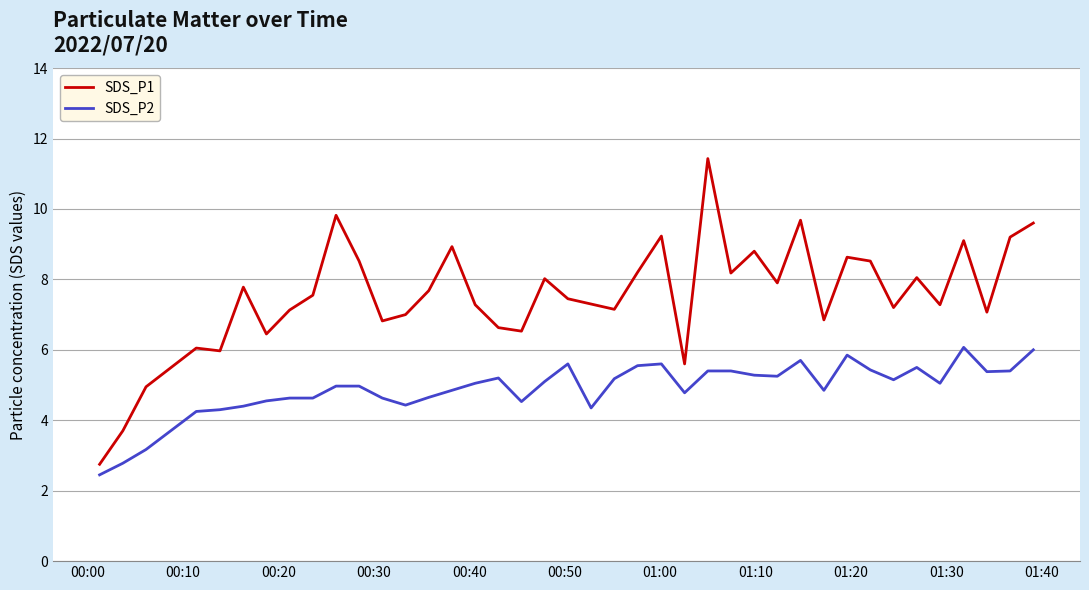

How many lines are shown in the chart?

2